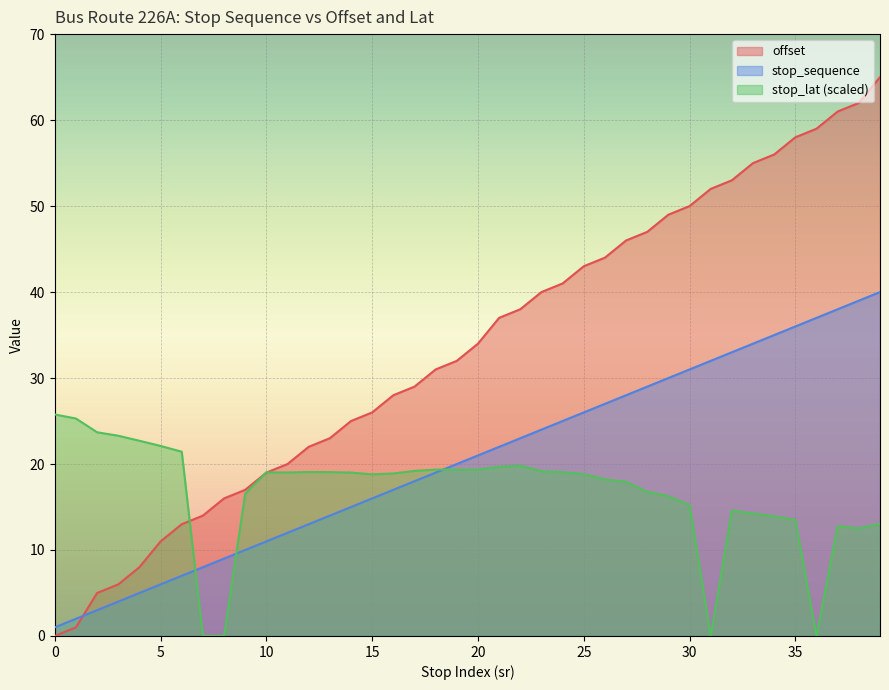

What is the value of the offset point at the 25th from the left?

41